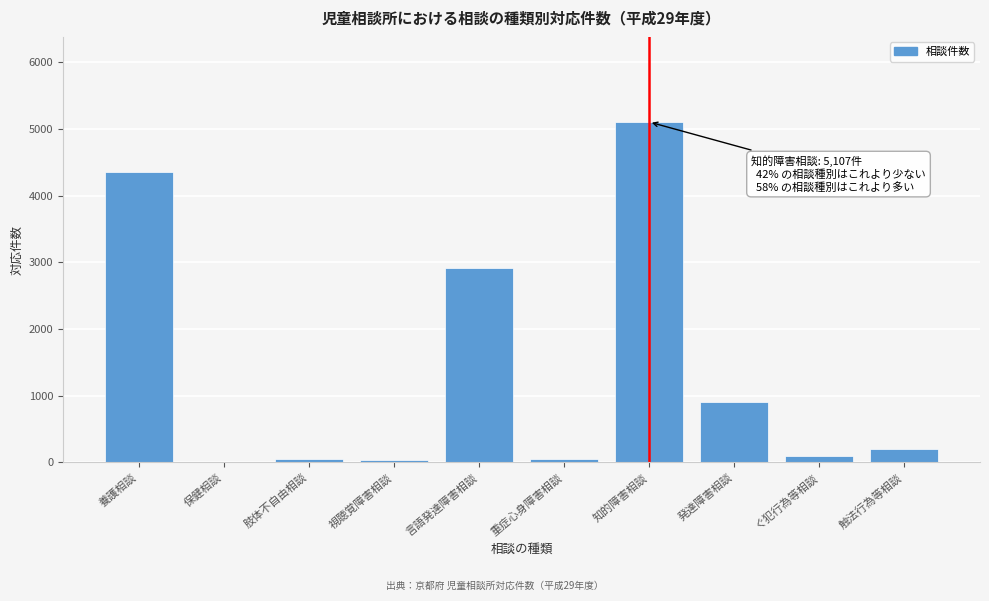

At which label is the value closest to 2557?

言語発達障害相談